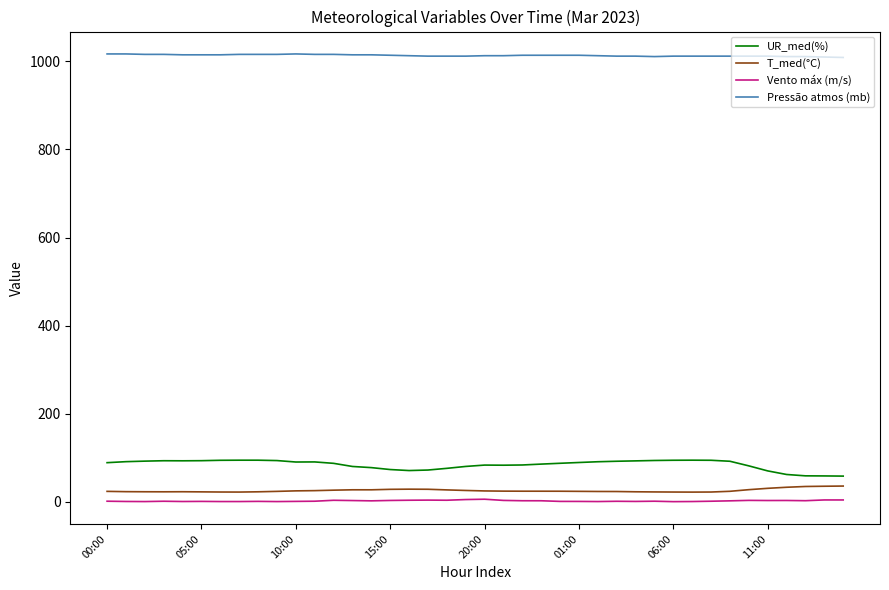

Which series has the largest total across all categories?

Pressão atmos (mb)